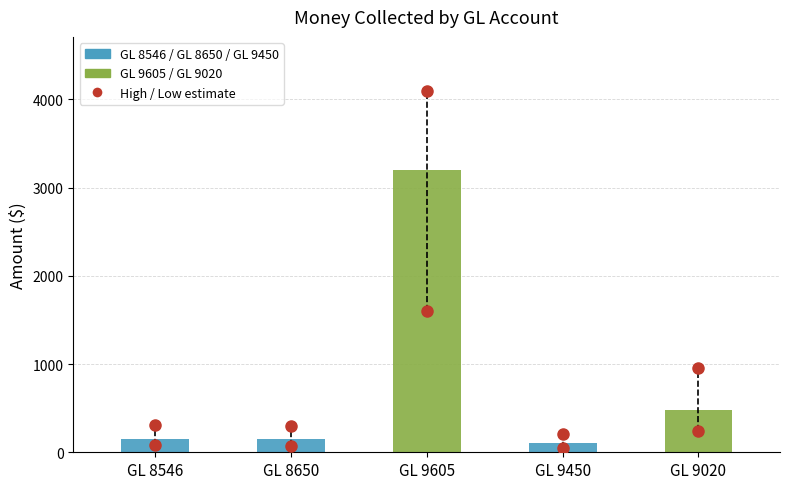

Where is the data nearest to the value 1655?

GL 9020